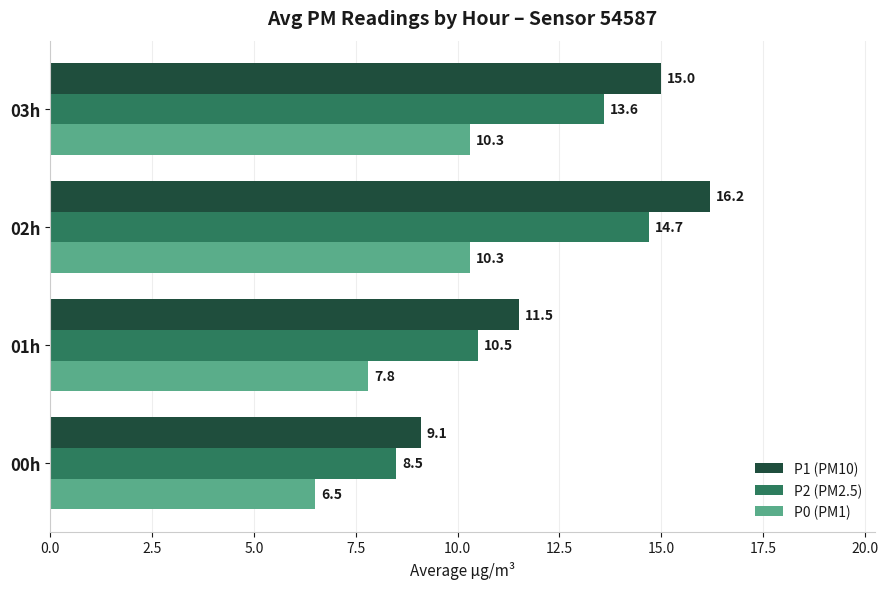

The P2 (PM2.5) series shows 8.0 at 02h. True or false?

False